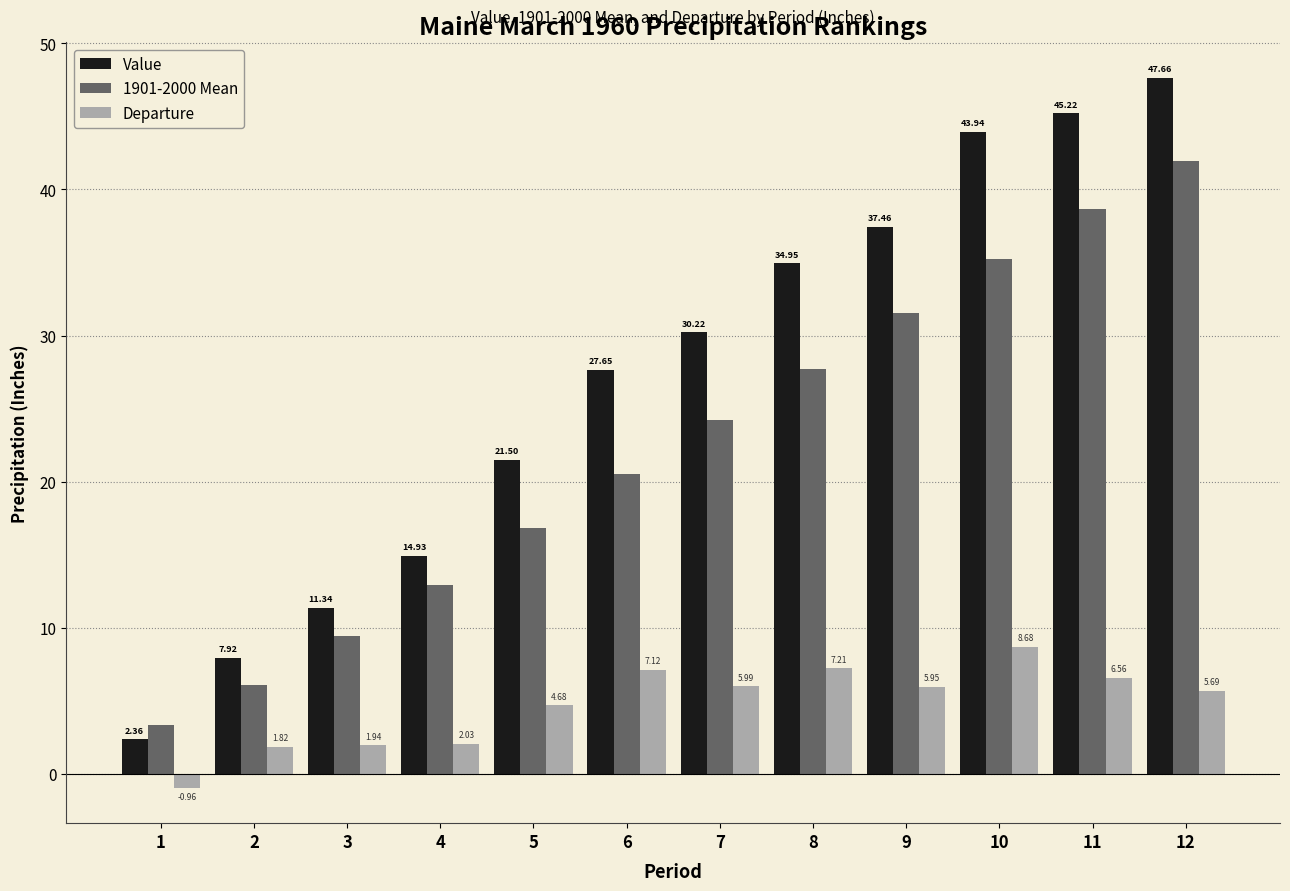

Rank the series by their average value, from lowest to highest.

Departure, 1901-2000 Mean, Value